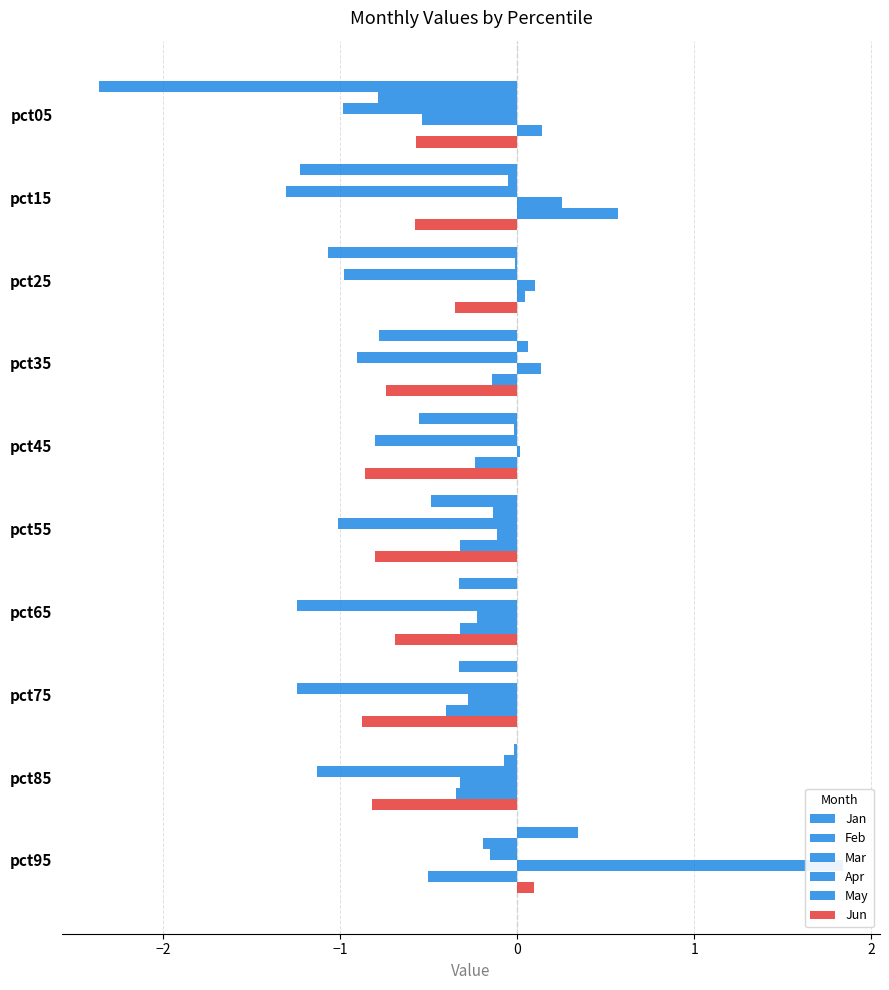

At which label does Mar reach its peak?

pct95